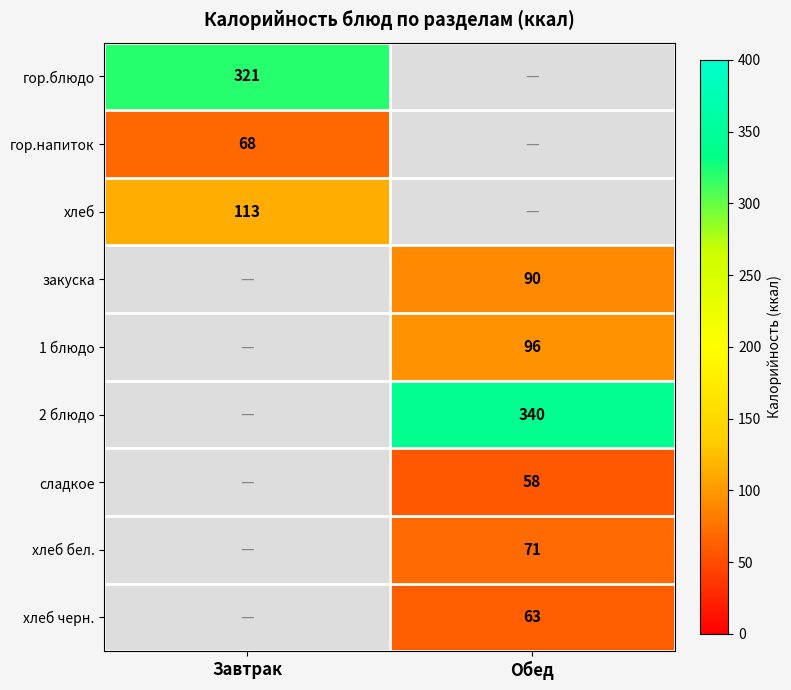

Count the number of data series in this chart.

9